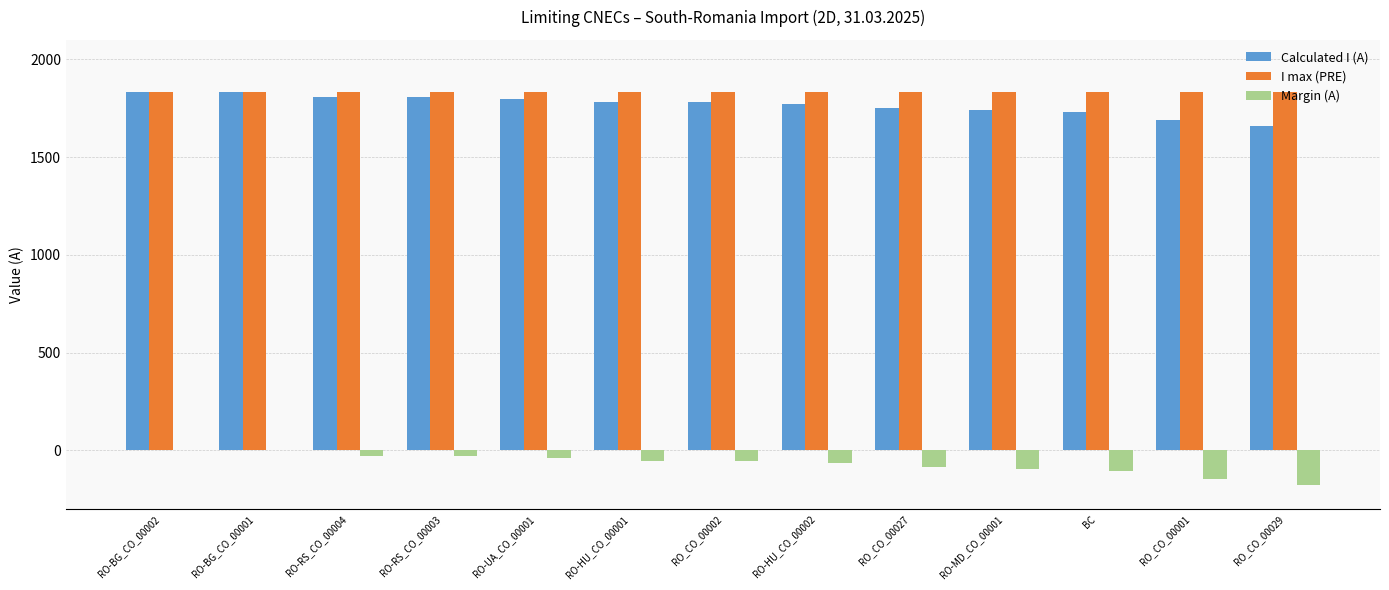

Are the bars horizontal?

No